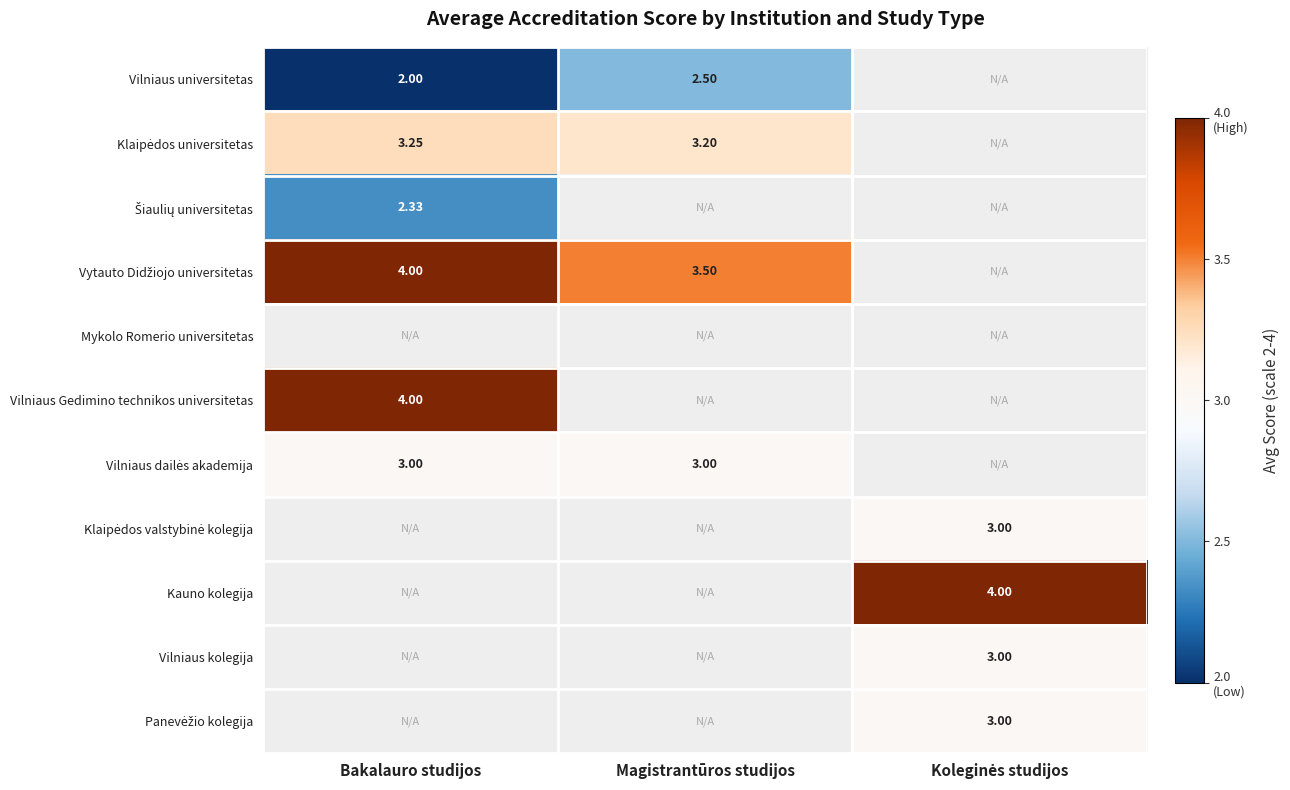

The Kauno kolegija series shows 4.0 at Koleginės studijos. True or false?

True